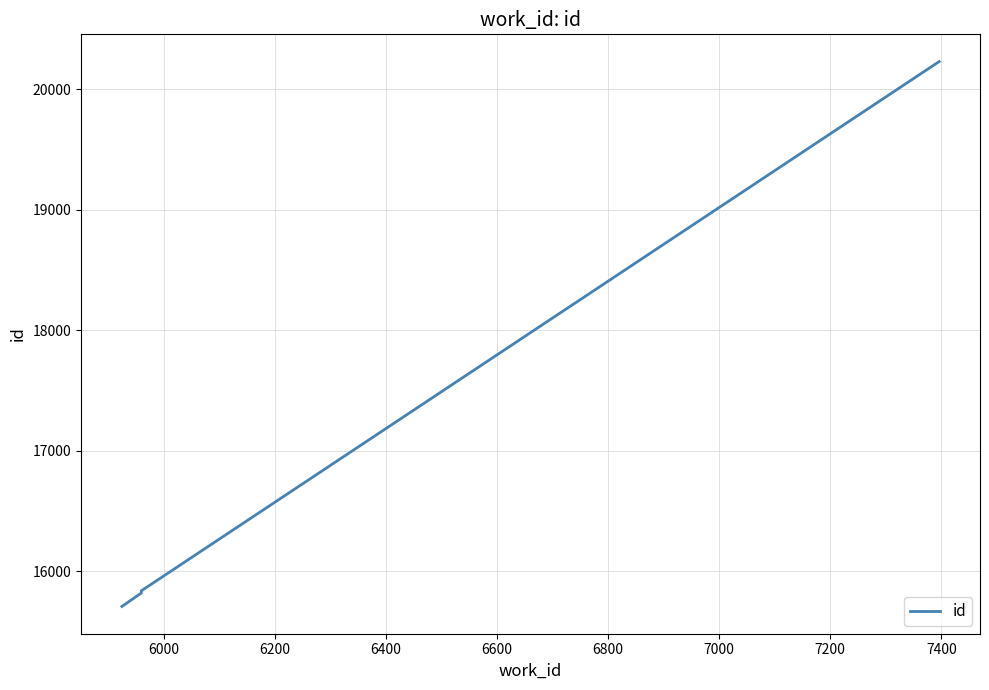

True or false: the data has more than 0 interior local peaks.

False